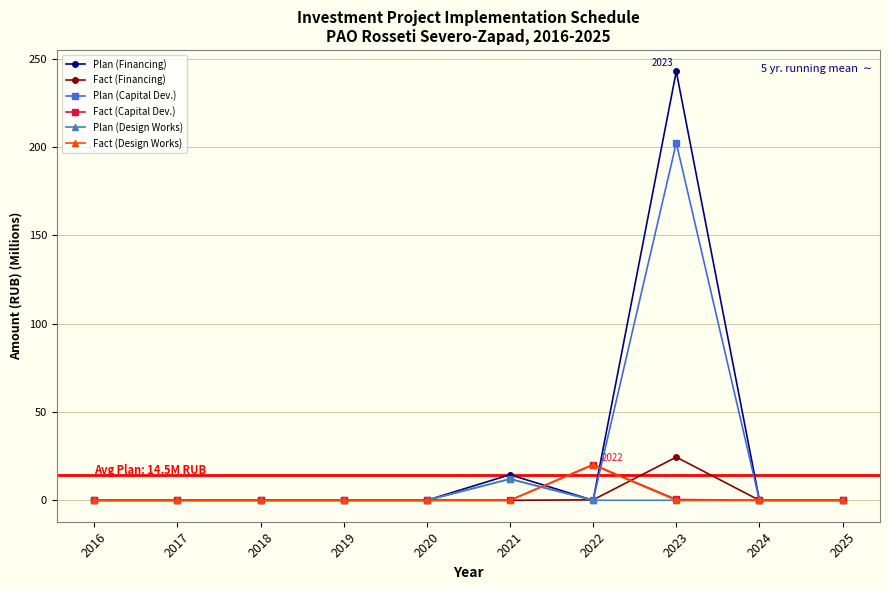

At which label is Plan (Capital Dev.) closest to 101?

2021